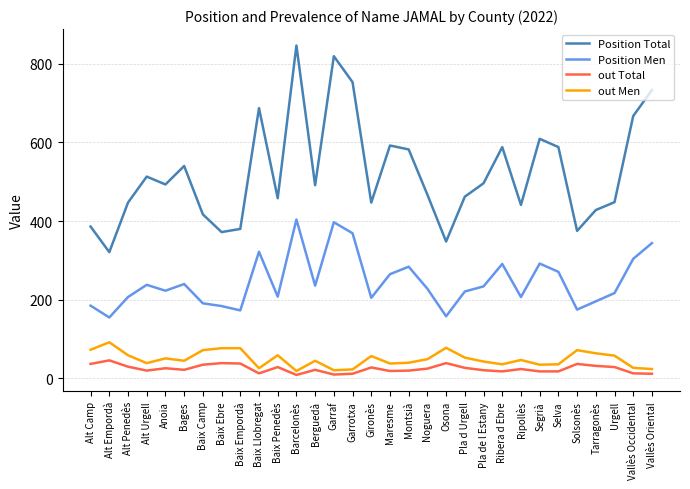

What is the total value across all series at Maresme?

914